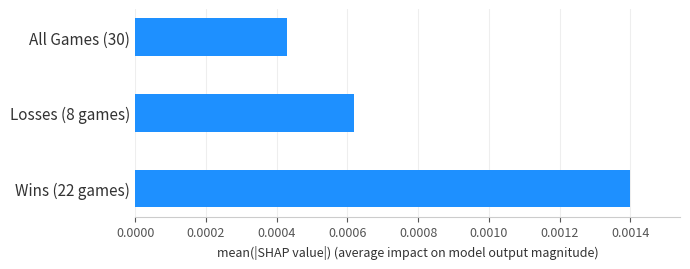

Rank the categories by value from highest to lowest.

Wins (22 games), Losses (8 games), All Games (30)